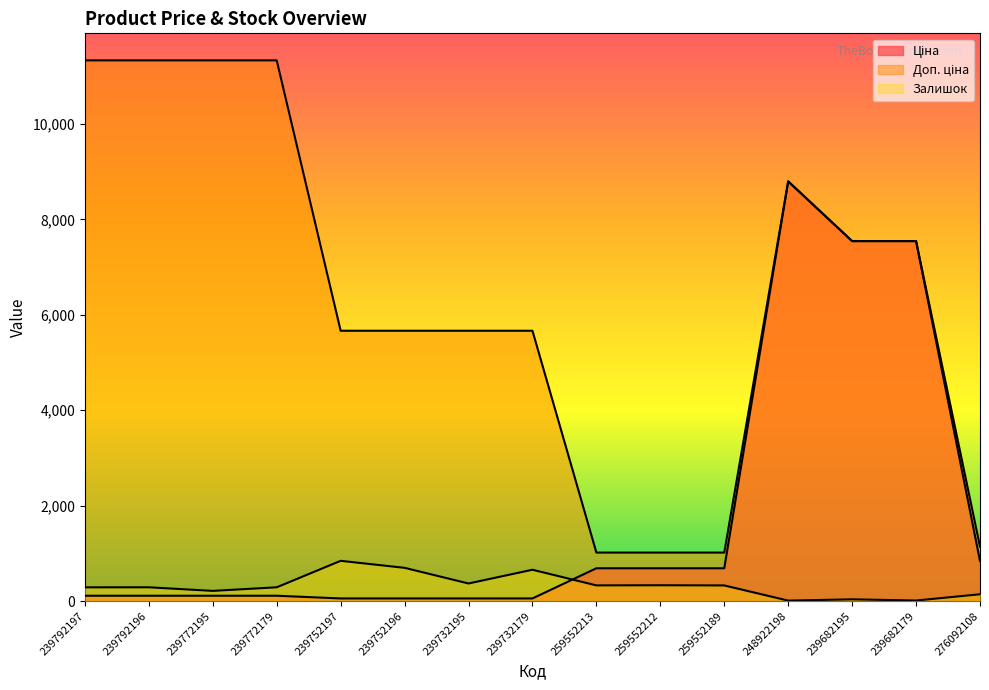

What is the sum of the Доп. ціна values at 239772195 and 239682195?

18879.9